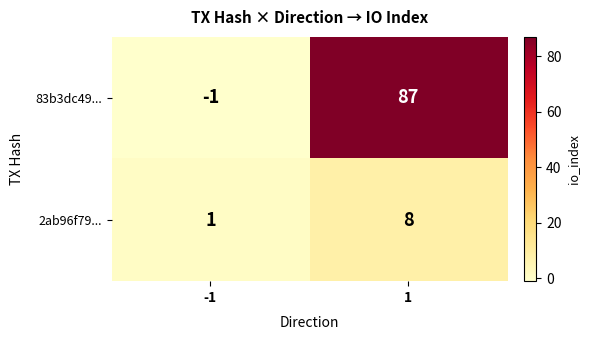

Read the 2ab96f79... value at 1.

8